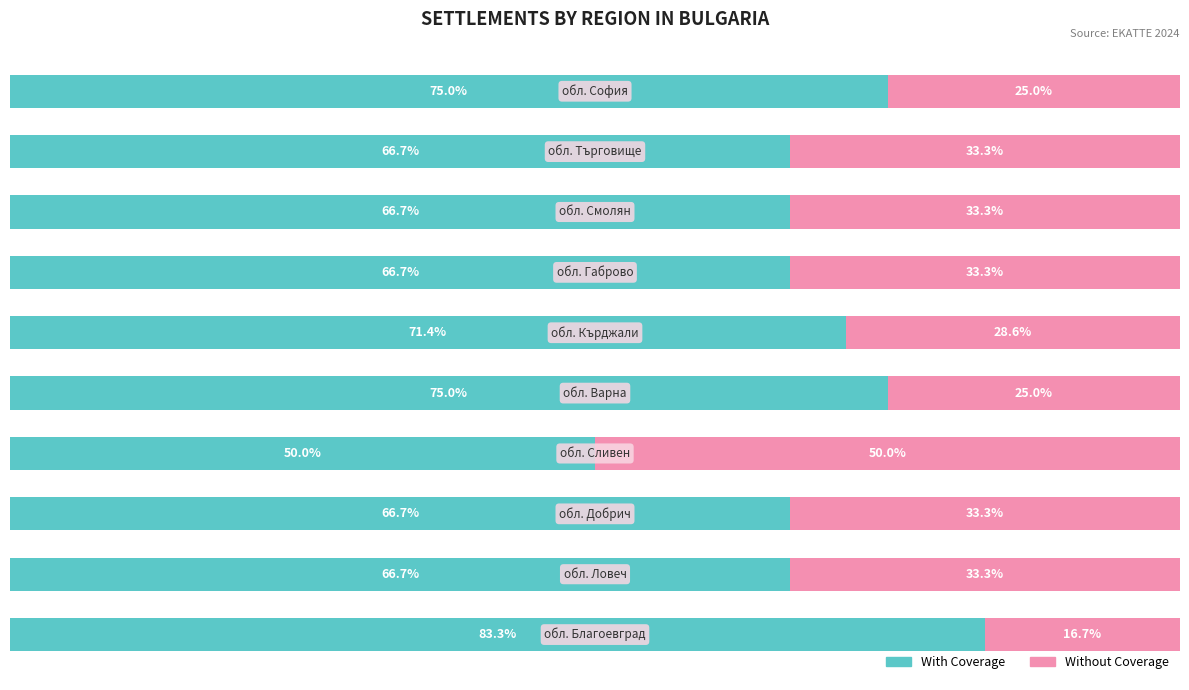

What is the difference between the second highest and second lowest values in the With Coverage series?

8.3